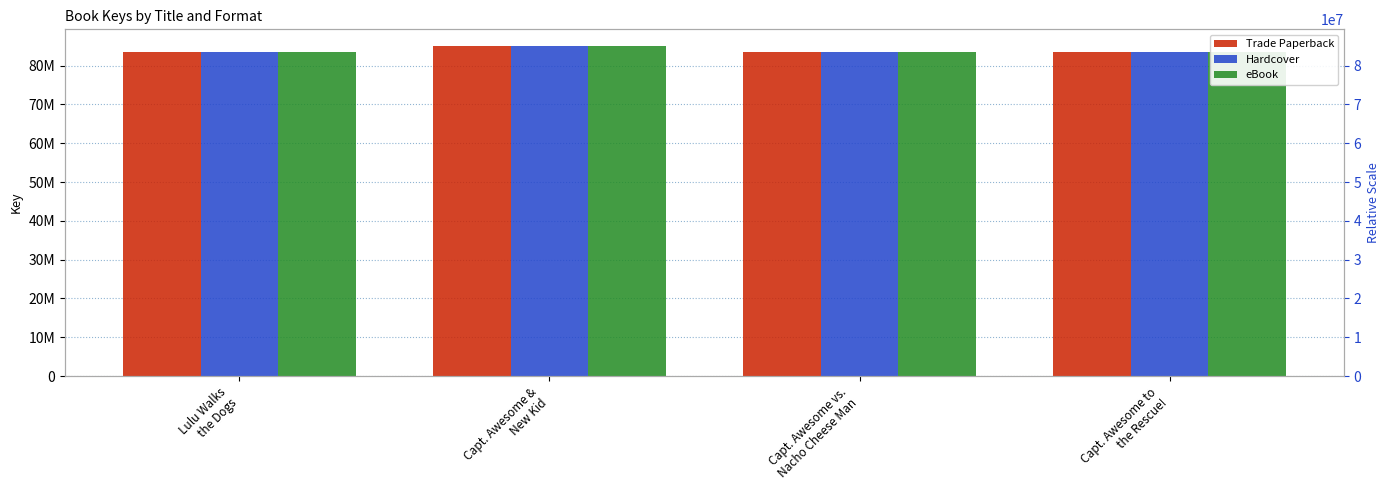

Between Capt. Awesome vs.
Nacho Cheese Man and Capt. Awesome &
New Kid, which is larger?

Capt. Awesome &
New Kid